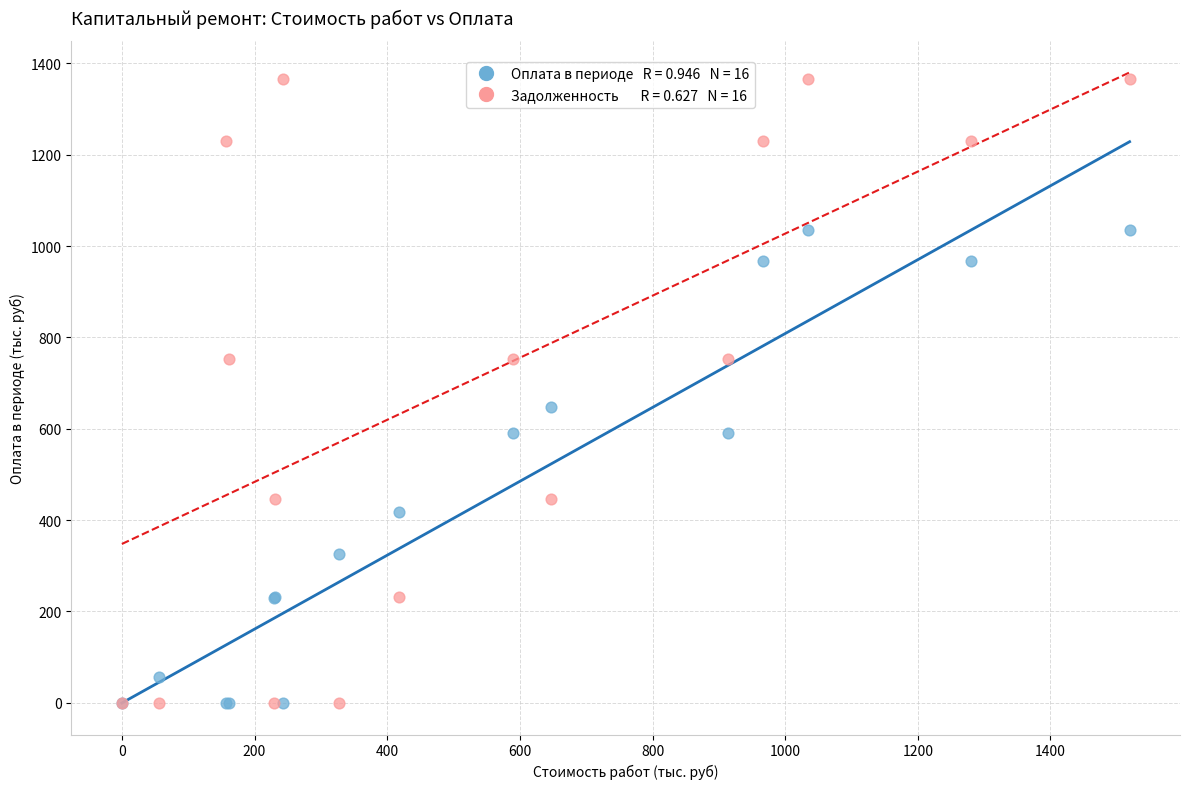

Across all series, what Y value is closest to 683?

647.1